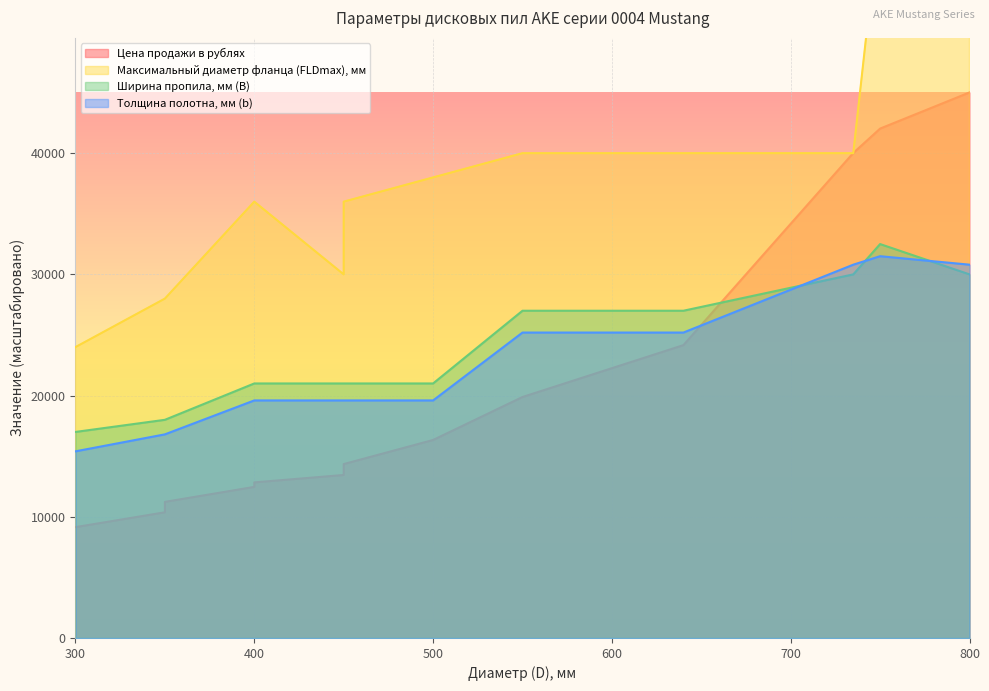

How many data points in Максимальный диаметр фланца (FLDmax), мм are less than 36000?

4